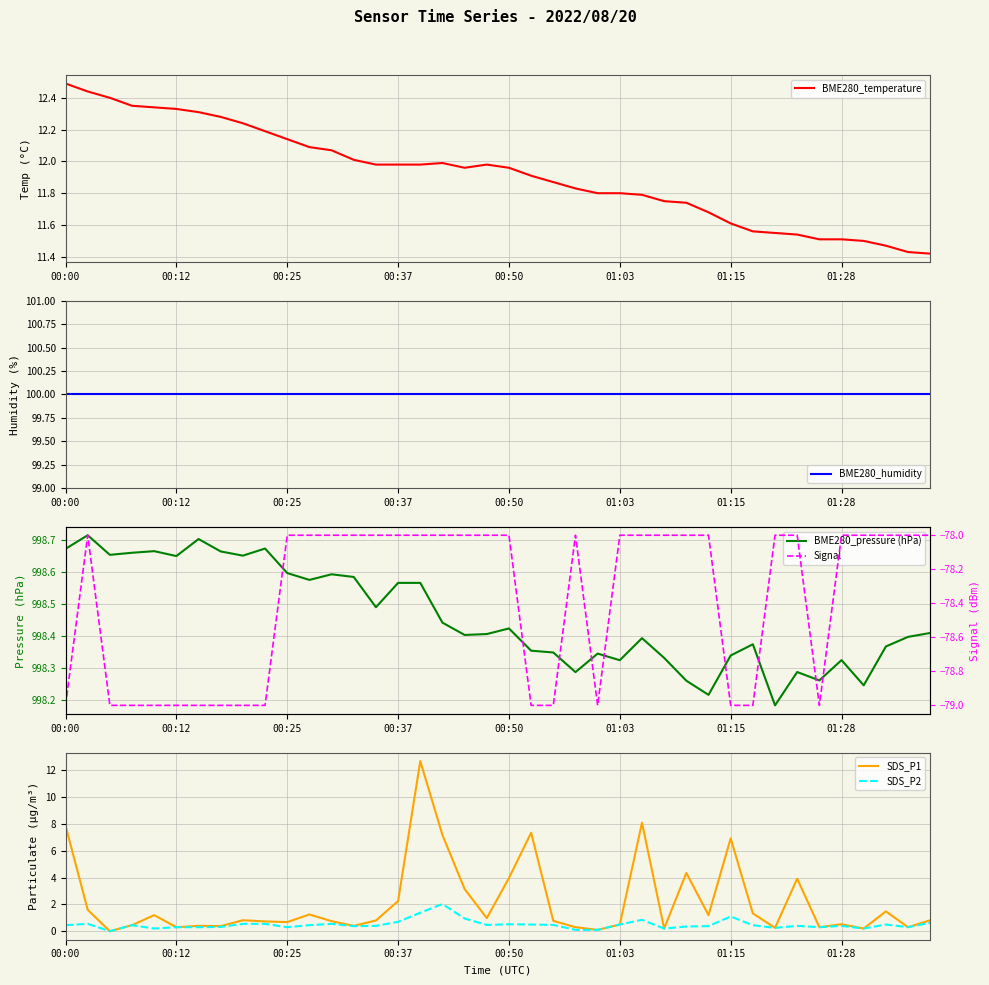

At which label does Signal reach its minimum?

00:00